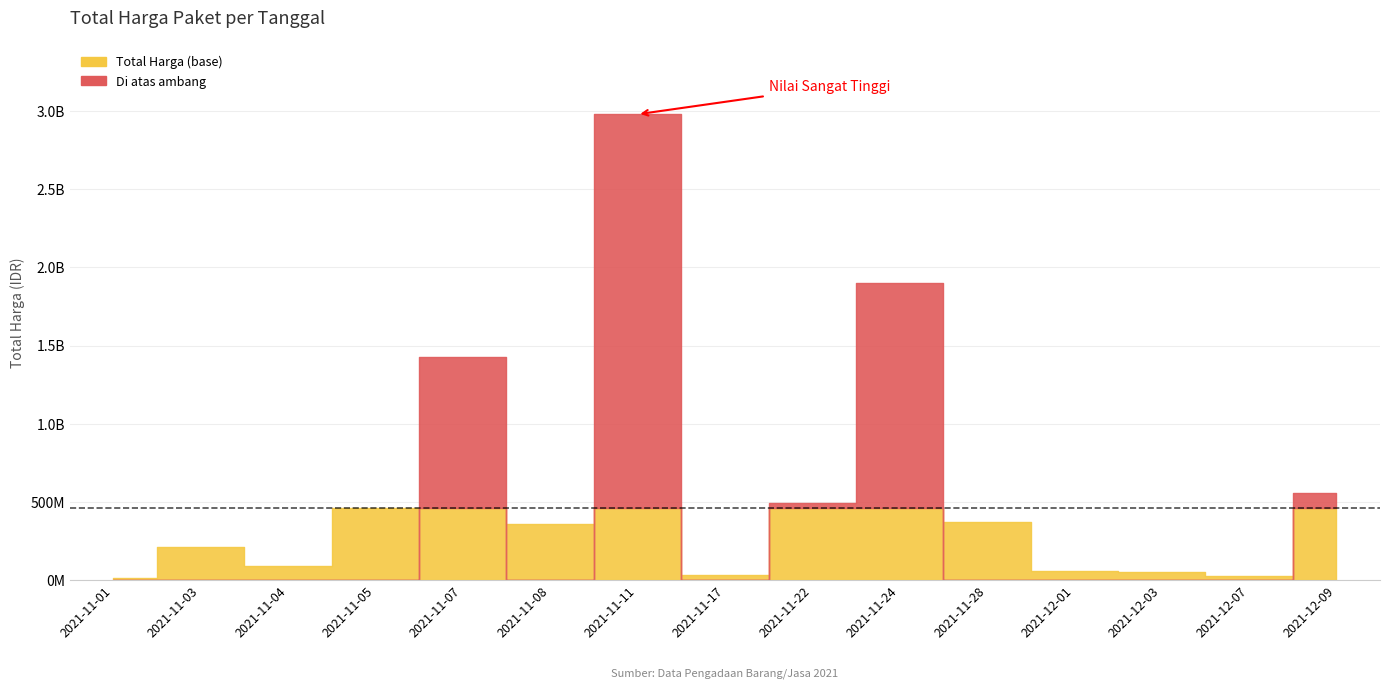

The value at 2021-11-01 is 17592082. True or false?

False